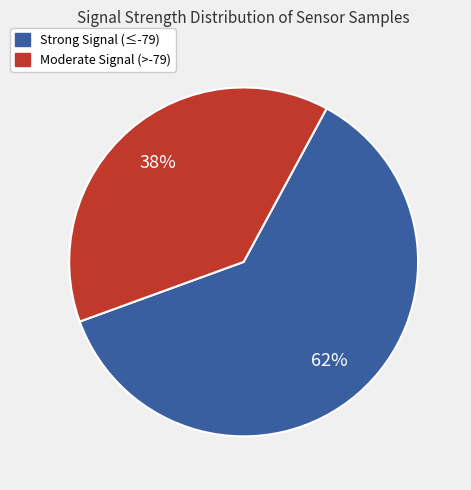

Count the number of slices in the pie.

2